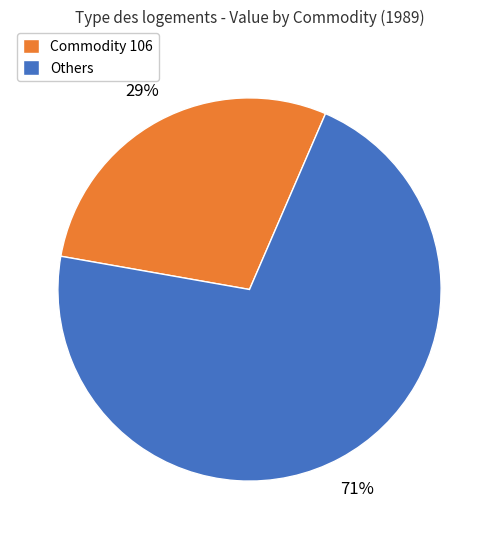

Which category accounts for the majority?

Others